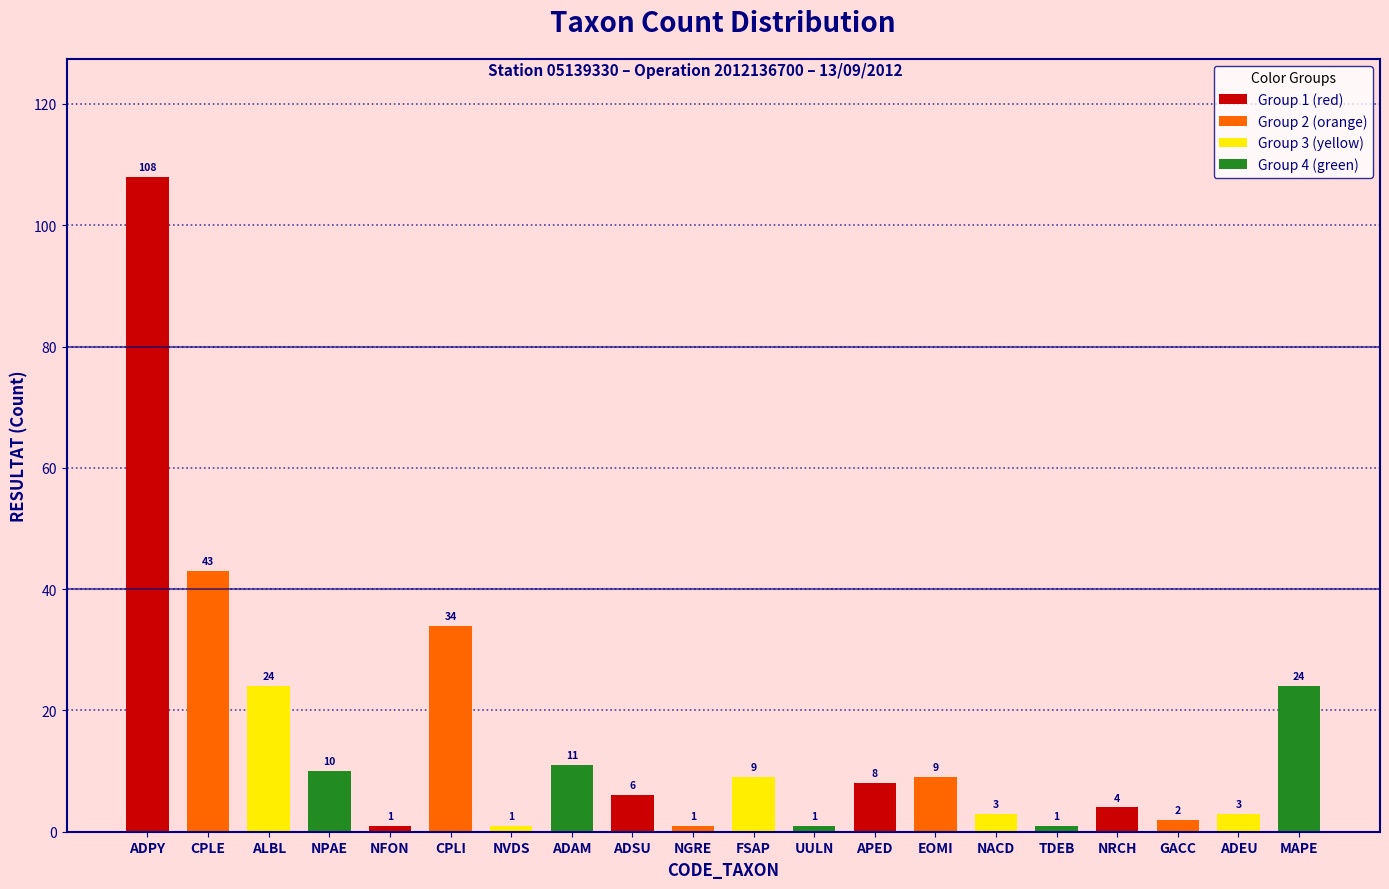

True or false: the data shows 24 at MAPE.

True